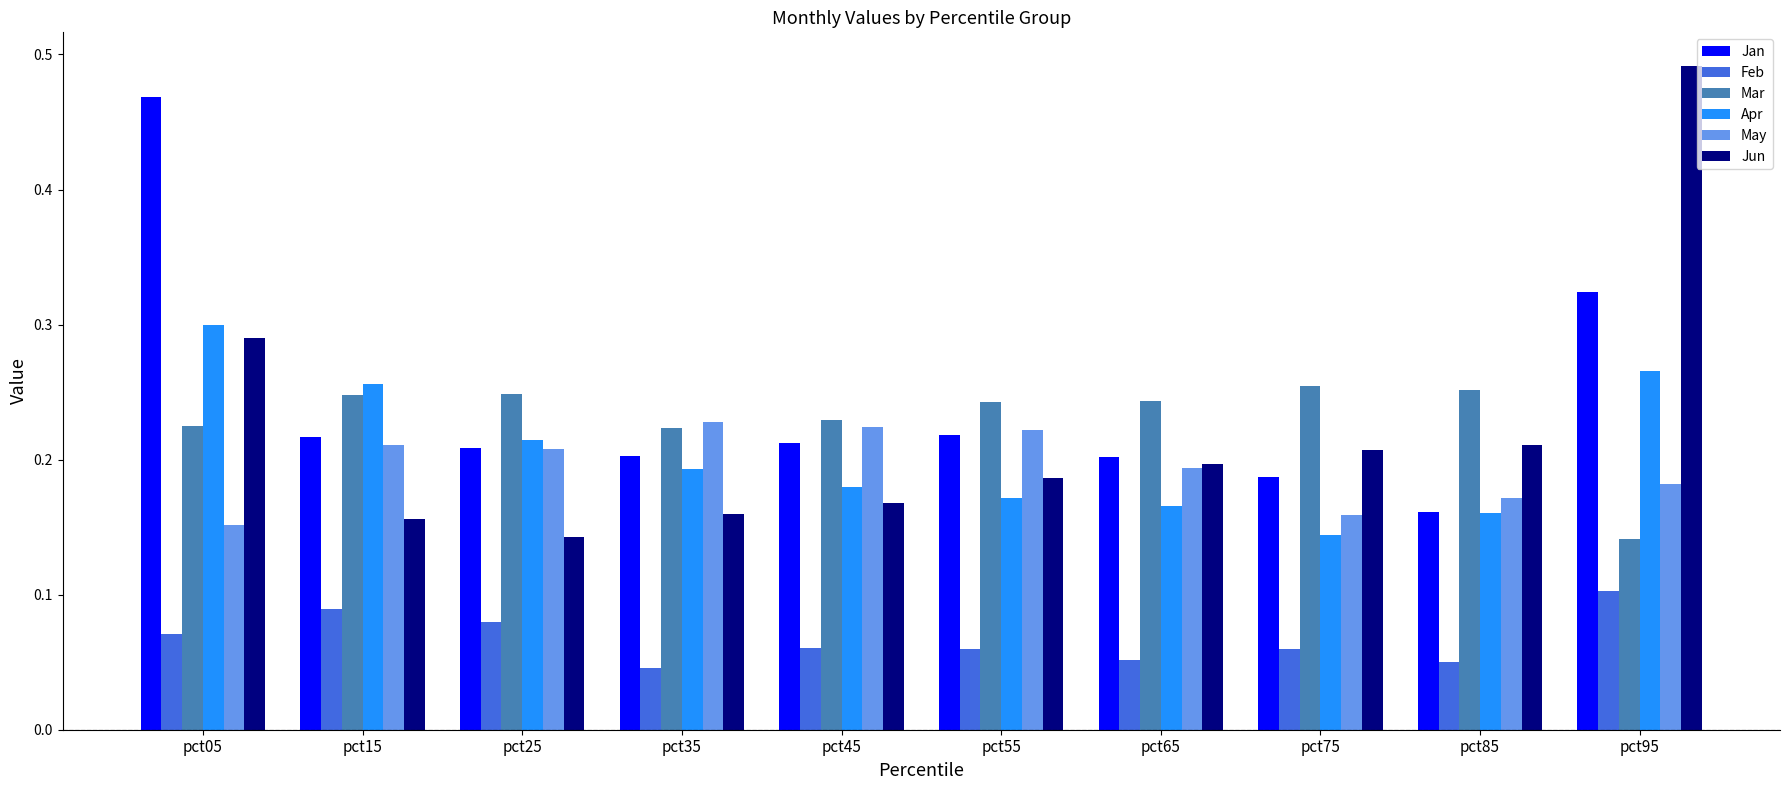

Which series changed the most between pct05 and pct15?

Jan